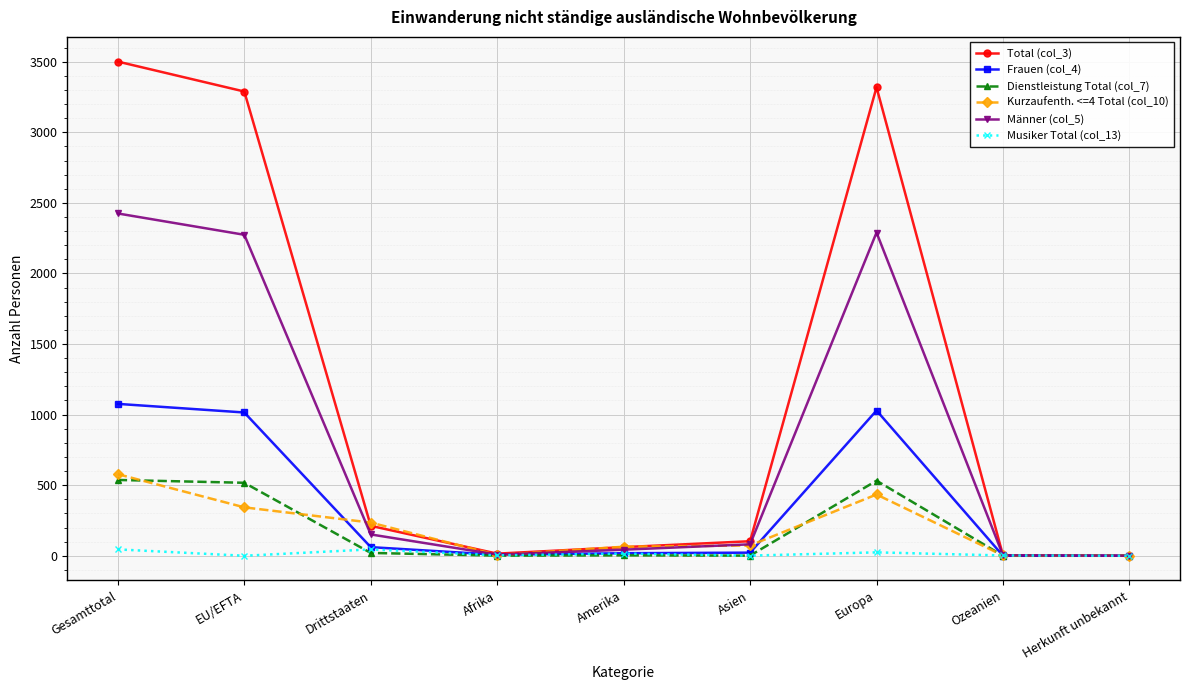

Is the value of Kurzaufenth. <=4 Total (col_10) at Gesamttotal greater than the value of Männer (col_5) at Afrika?

Yes